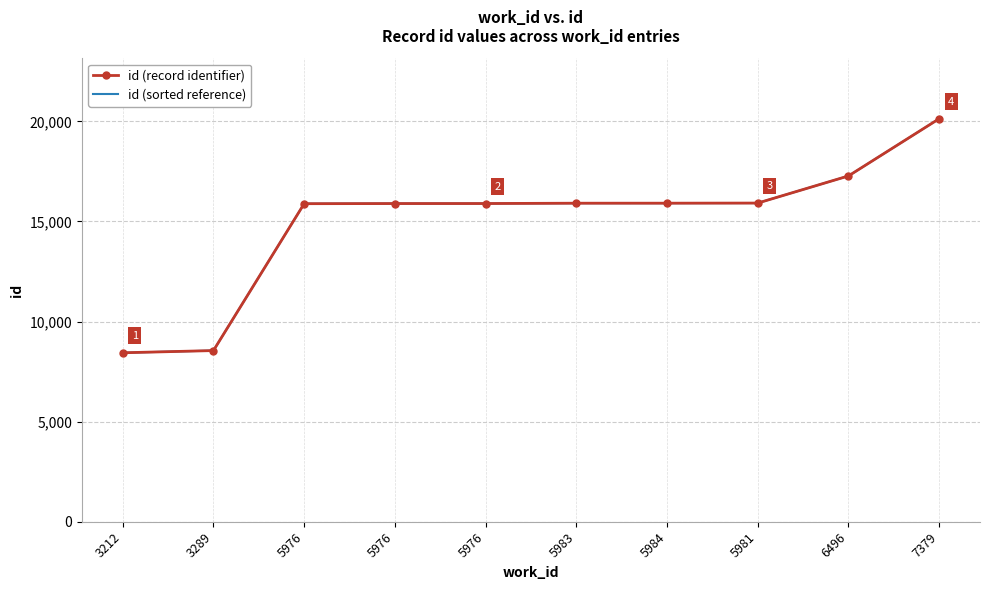

What is the difference between the id (record identifier) values at 5984 and 5976?

25